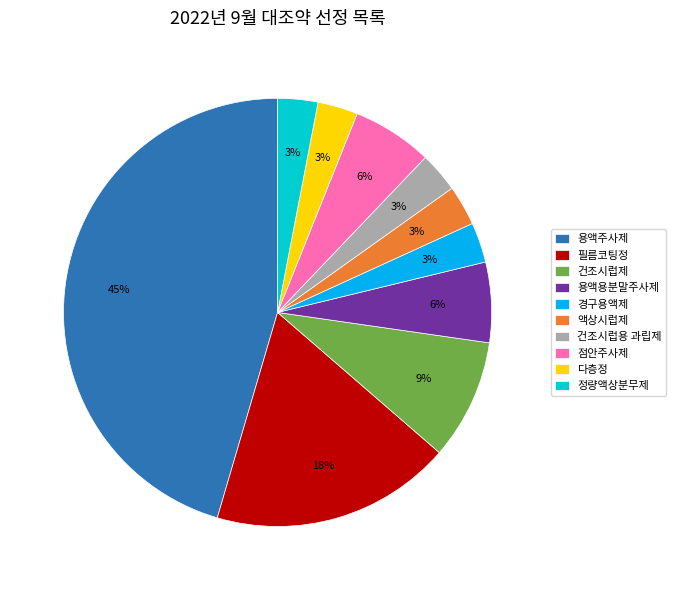

Combined, do 점안주사제 and 액상시럽제 account for over 50%?

No